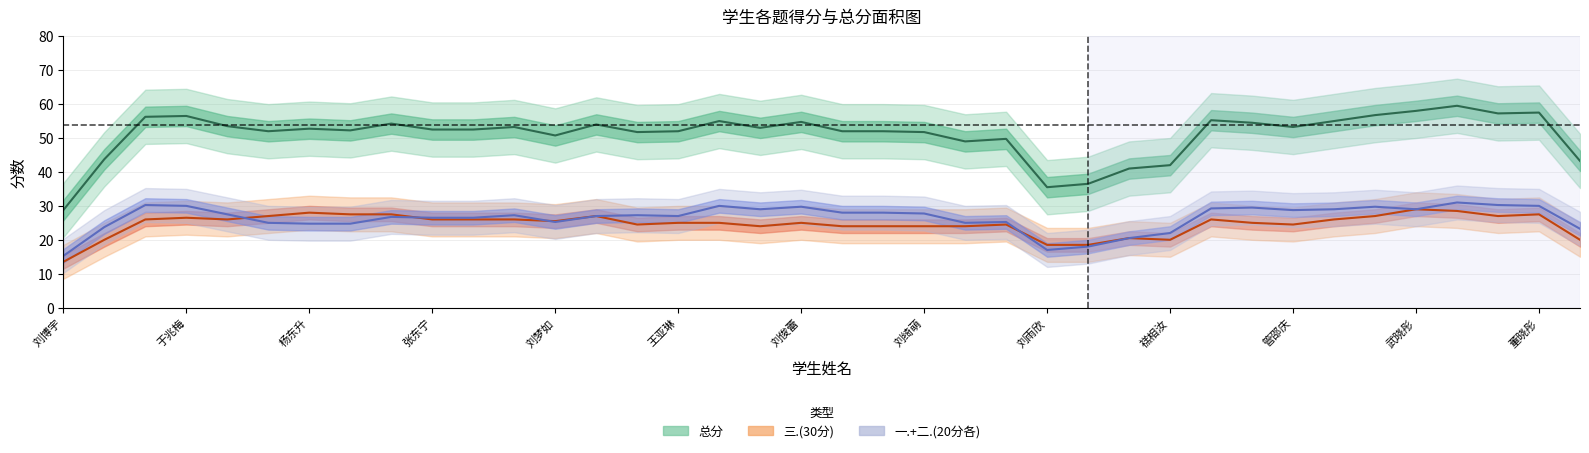

True or false: 二.(20分) and 总分 intersect in this chart.

False